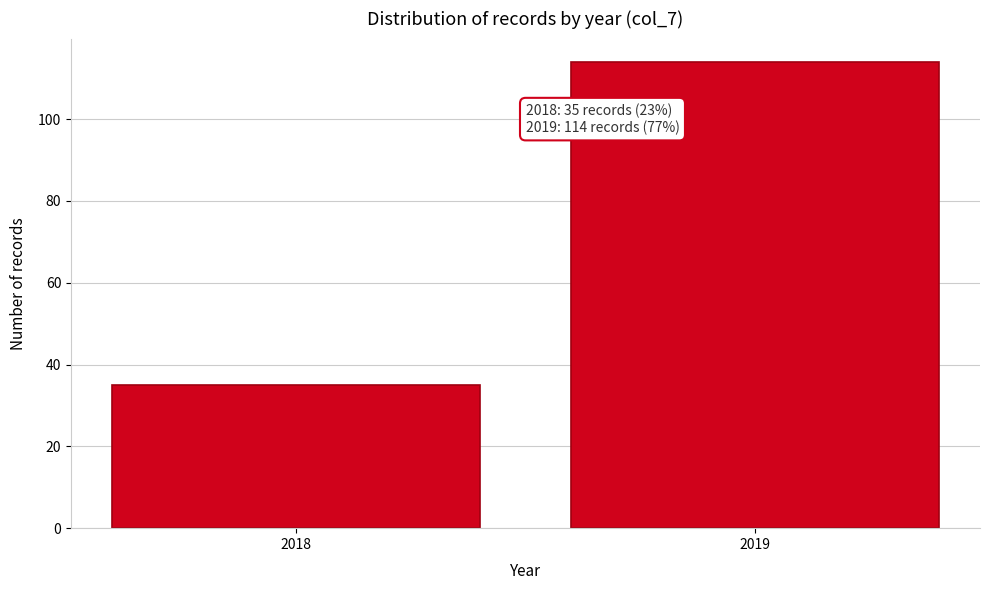

Reading left to right, what are all the values shown in this chart?

2018=35	2019=114